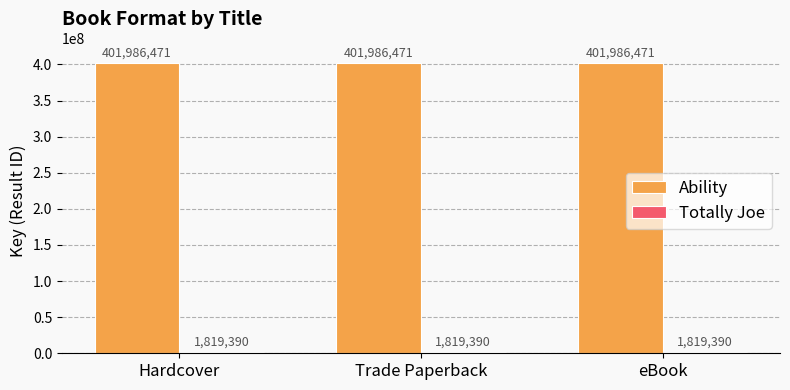

What is the difference between the highest and lowest values at eBook?

400167081